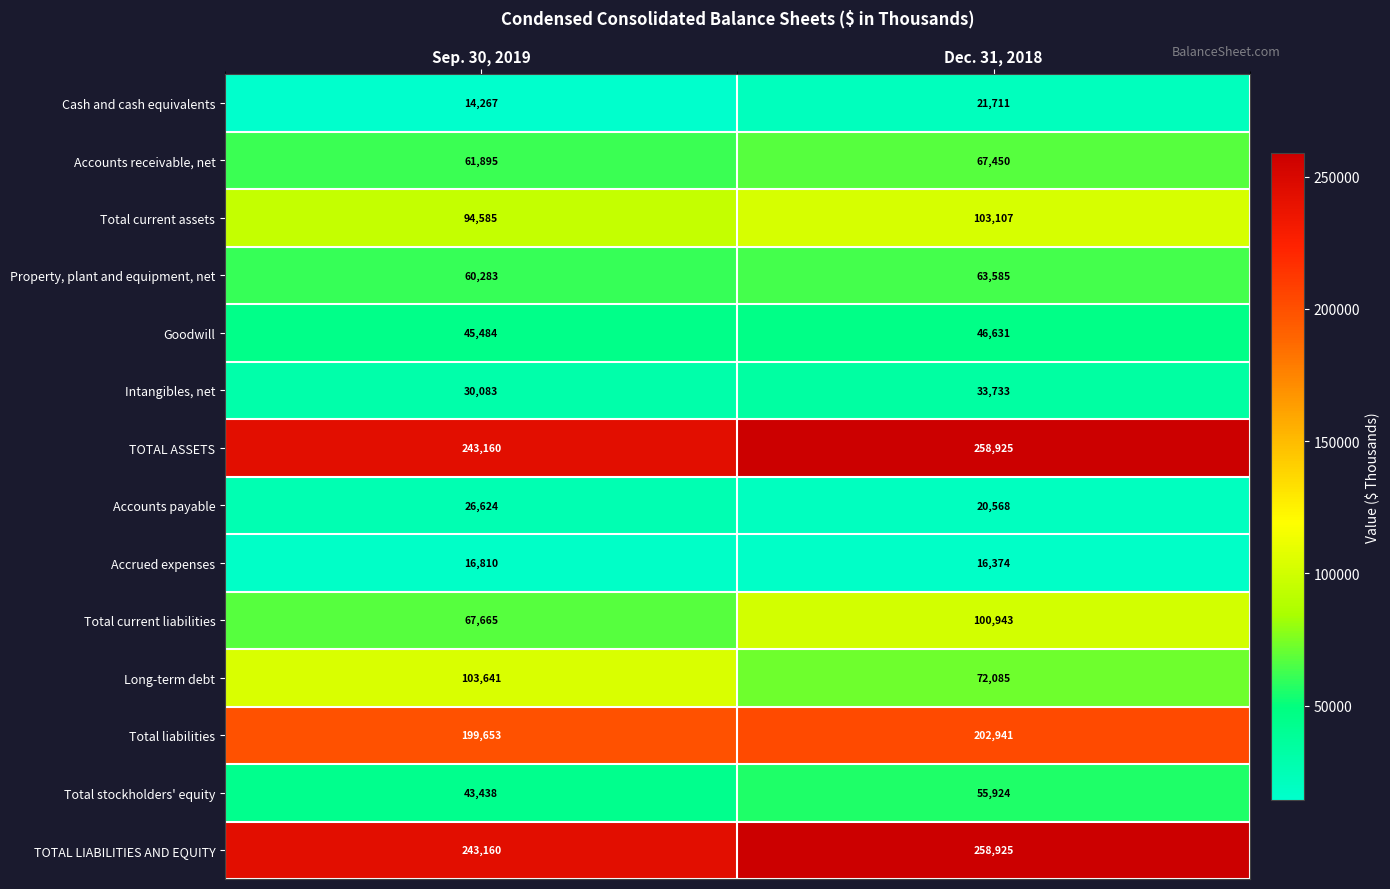

At how many categories does at least one series exceed 85646?

2